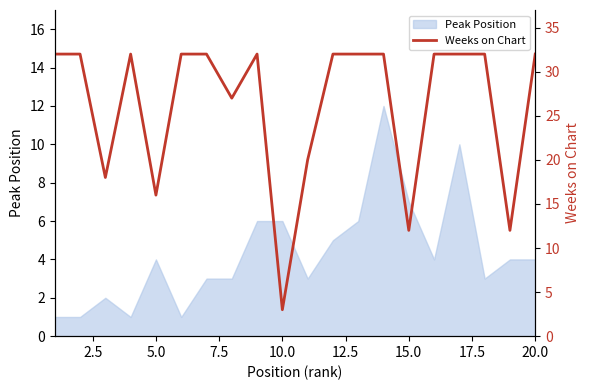

Is it true that Peak Position equals 7 at 5.0?

False